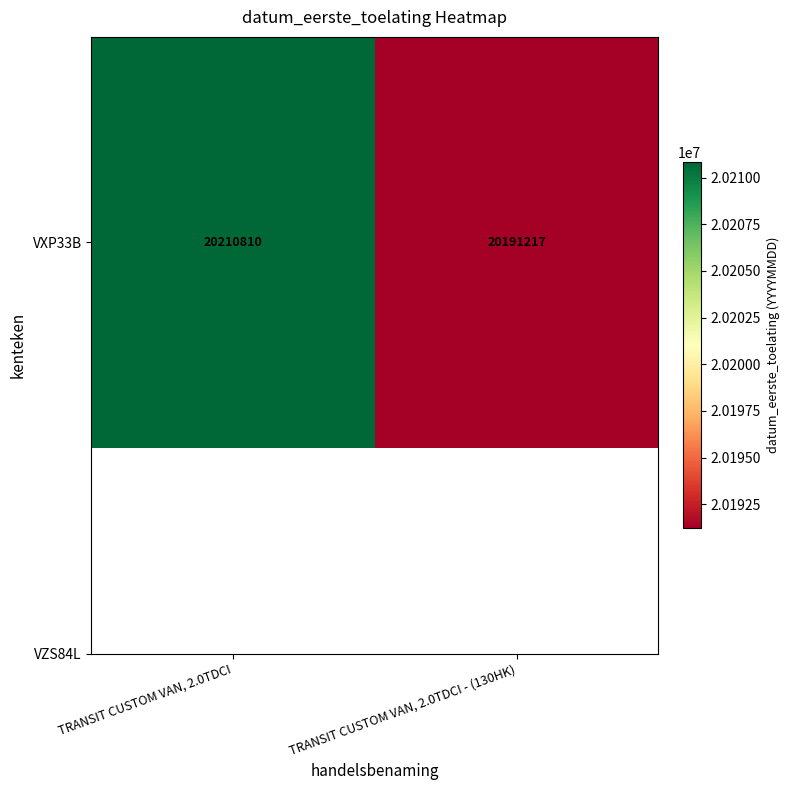

What is the average value?

20201014